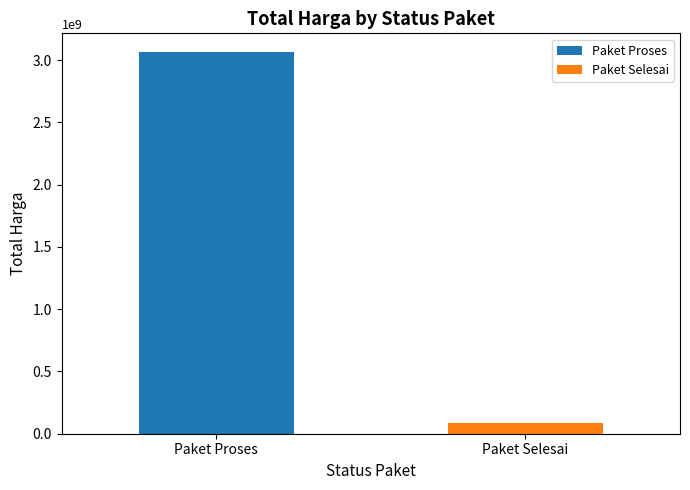

What position from the left is Paket Selesai?

2